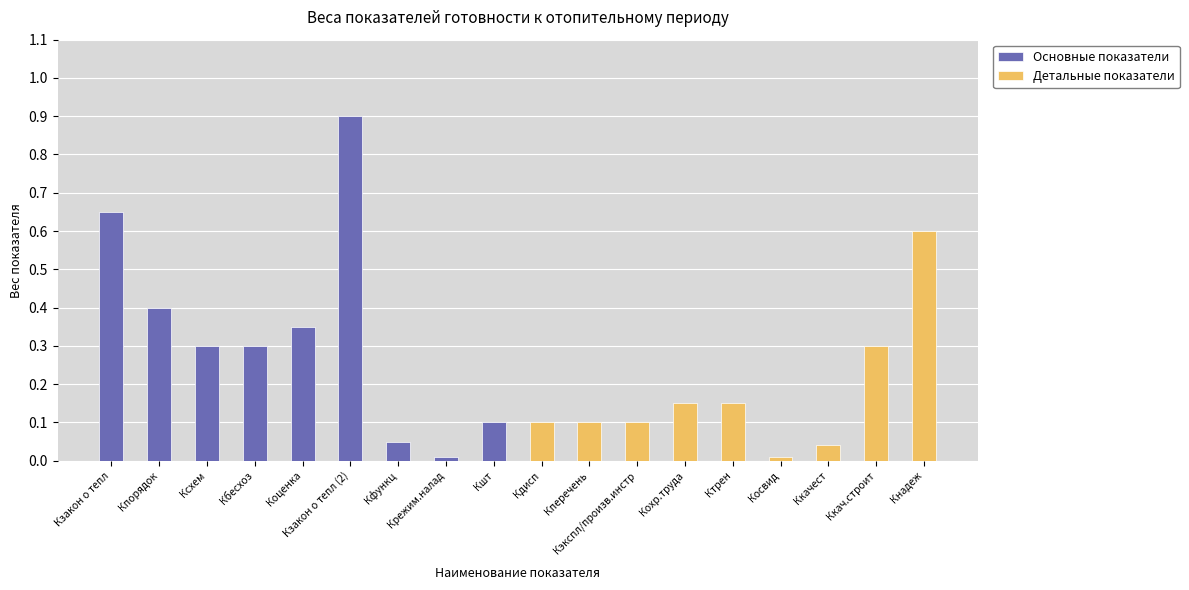

True or false: Детальные показатели has a value of 0.0 at Ккачест.

False